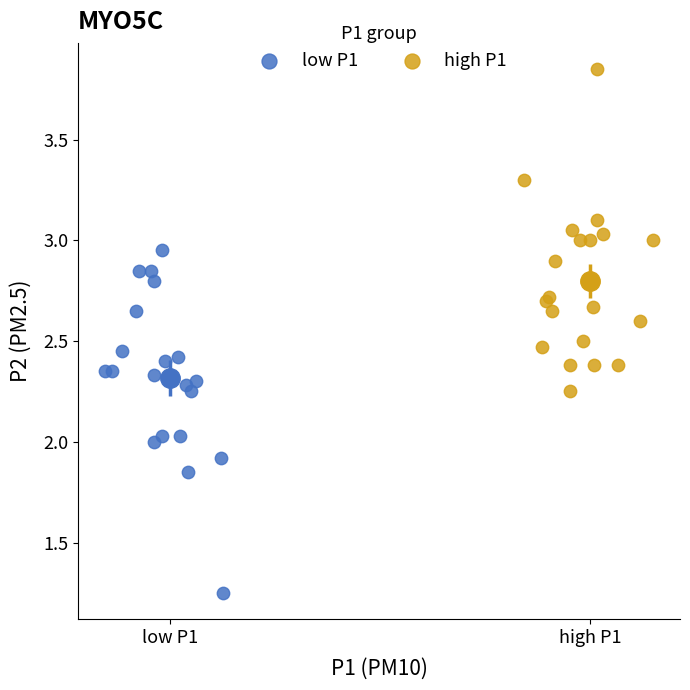

Which series has the largest Y range (max minus min)?

low P1